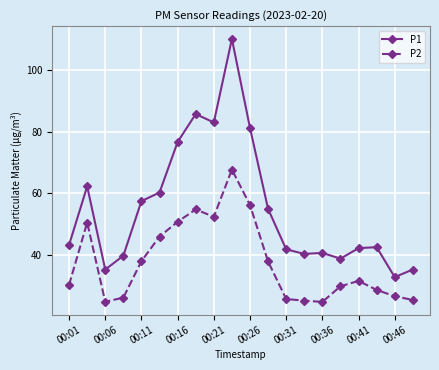

True or false: P1 has more than 2 interior local peaks.

True